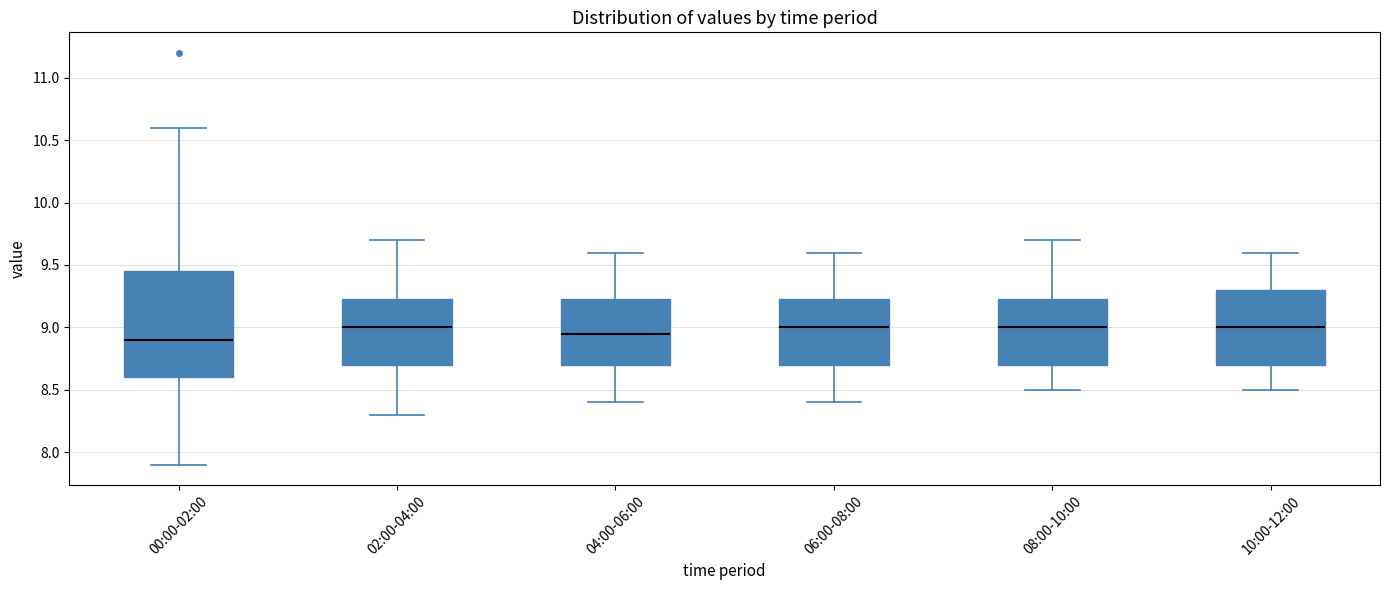

Where does the median line of the box for 02:00-04:00 sit on the y-axis? The values are not printed on the chart, so give them approximately, as read against the axis.

9.00